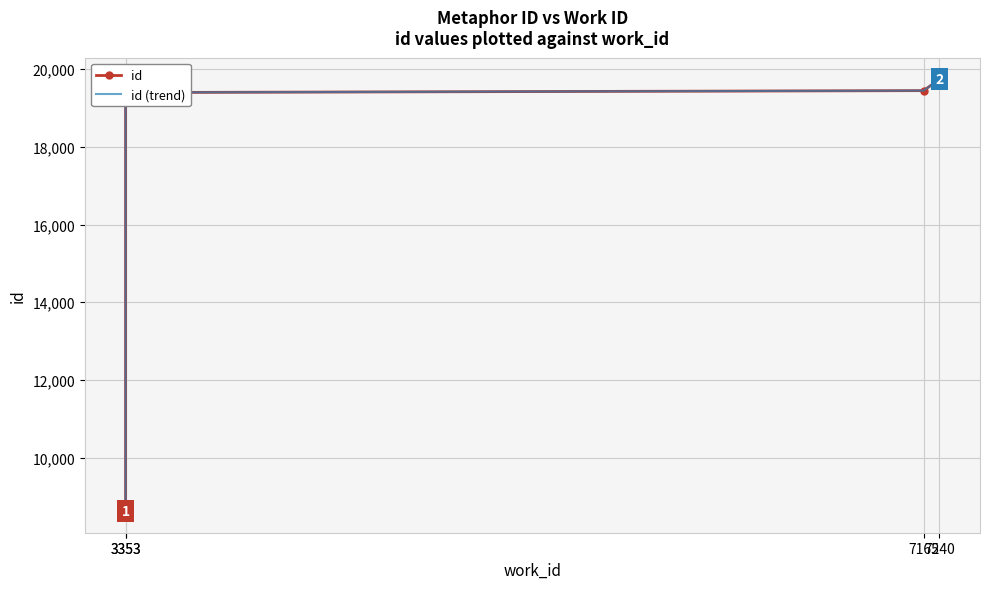

What is the sum of all values?

67207